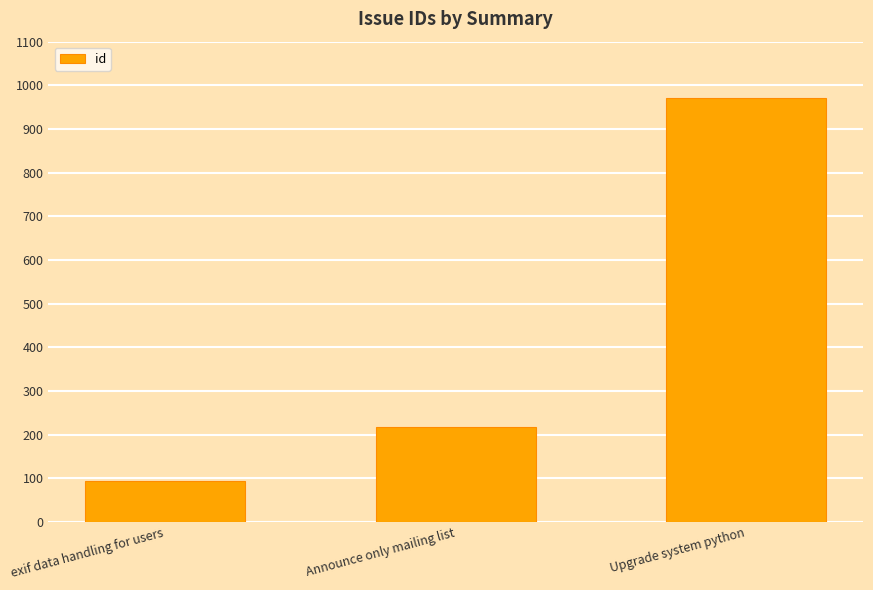

Between exif data handling for users and Announce only mailing list, which is larger?

Announce only mailing list